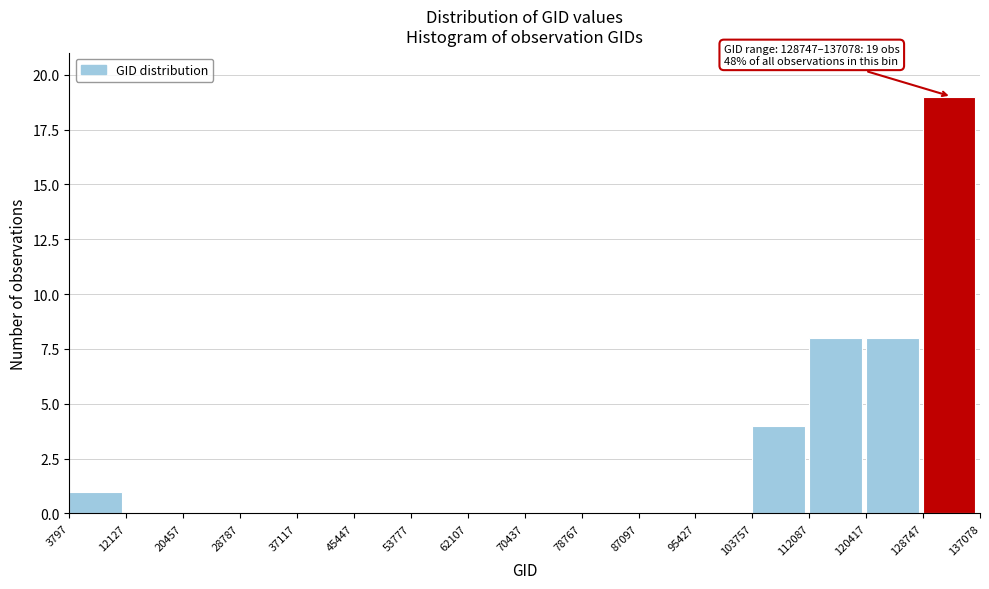

Over which range of the x-axis is the bar tallest?

128747 to 137078